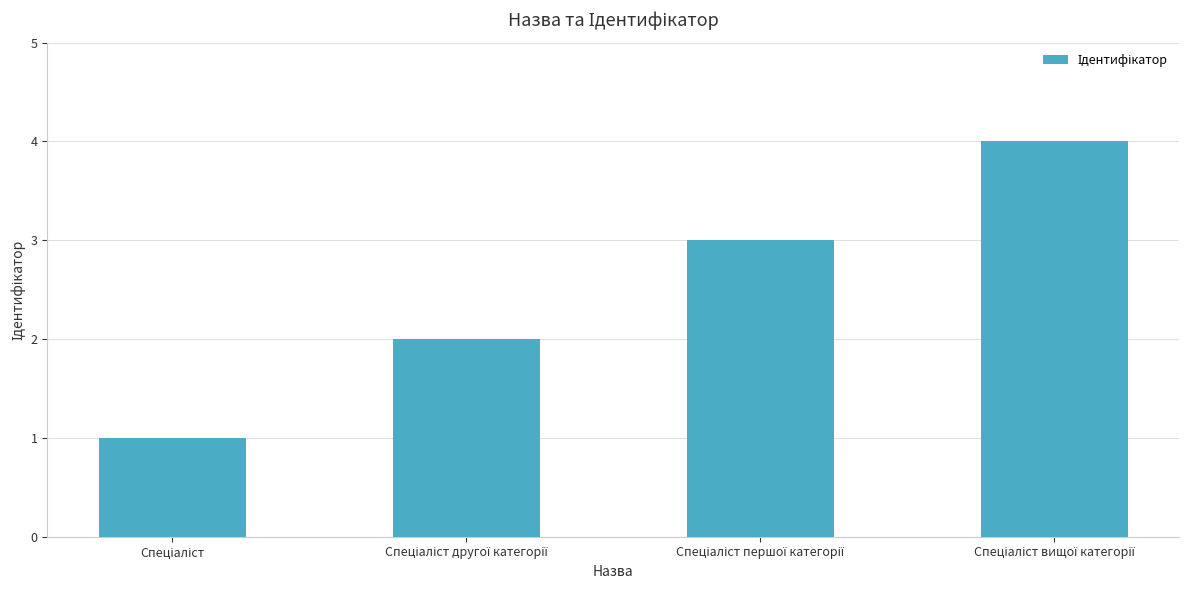

What is the maximum value shown in the chart?

4